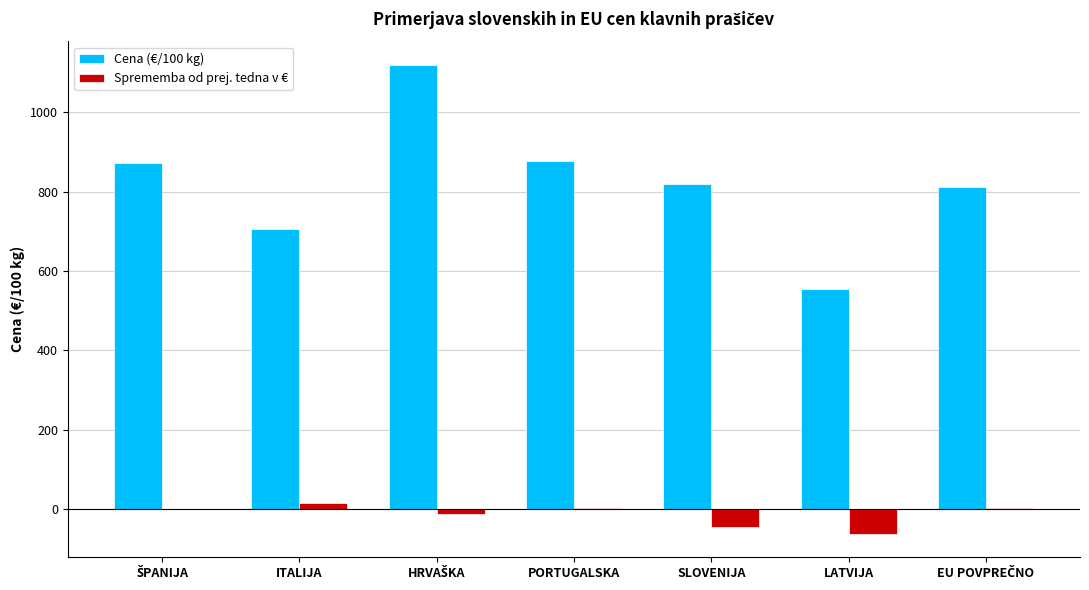

What is the total value across all series at LATVIJA?

492.4